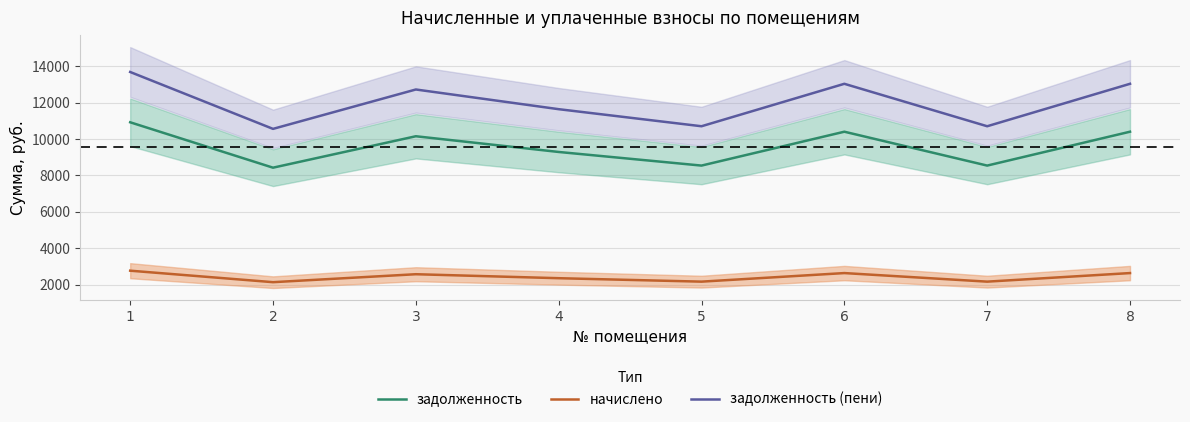

True or false: задолженность has more than 0 interior local peaks.

True